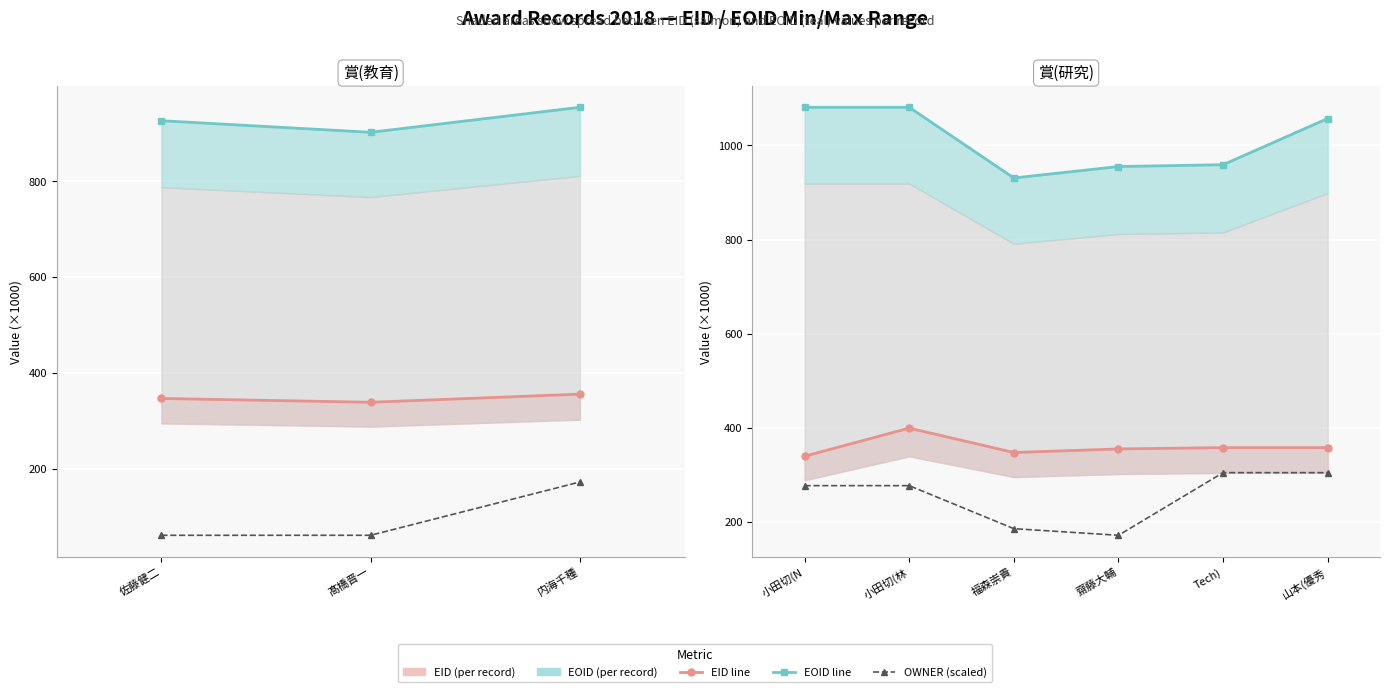

Which series has the largest total across all categories?

EOID